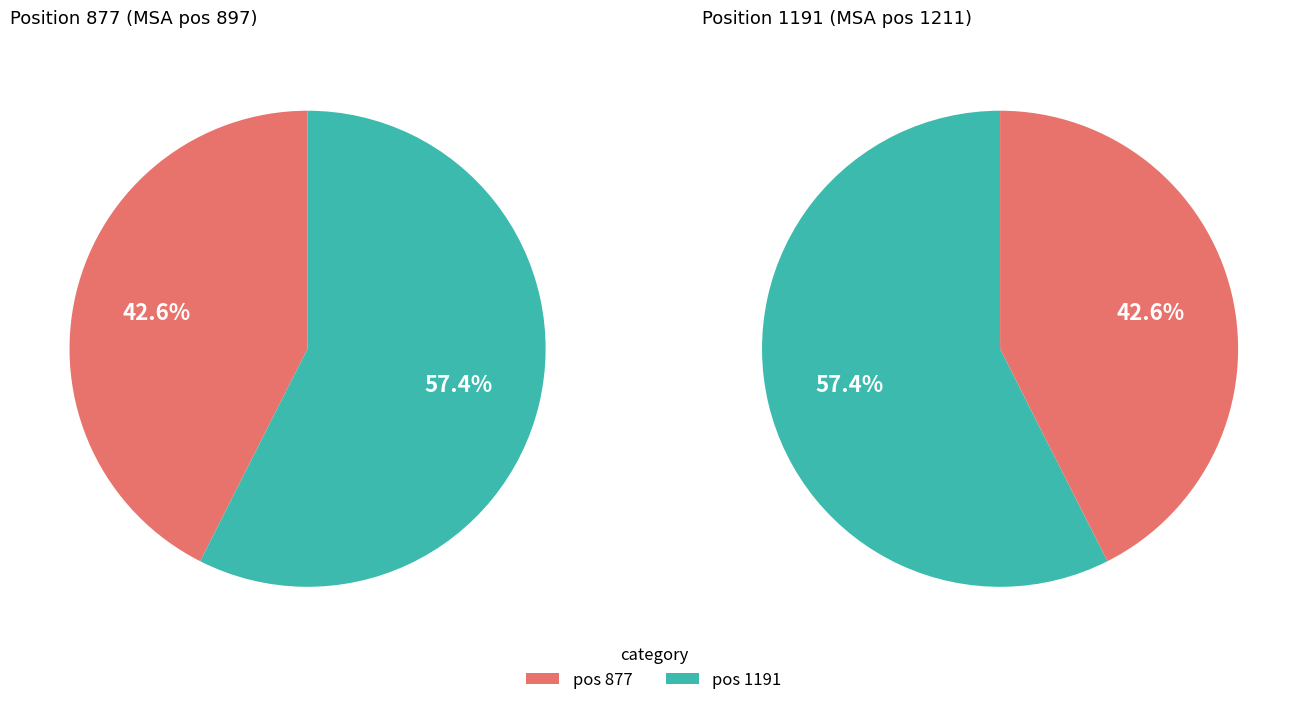

Is there any slice that represents more than half of the pie?

Yes